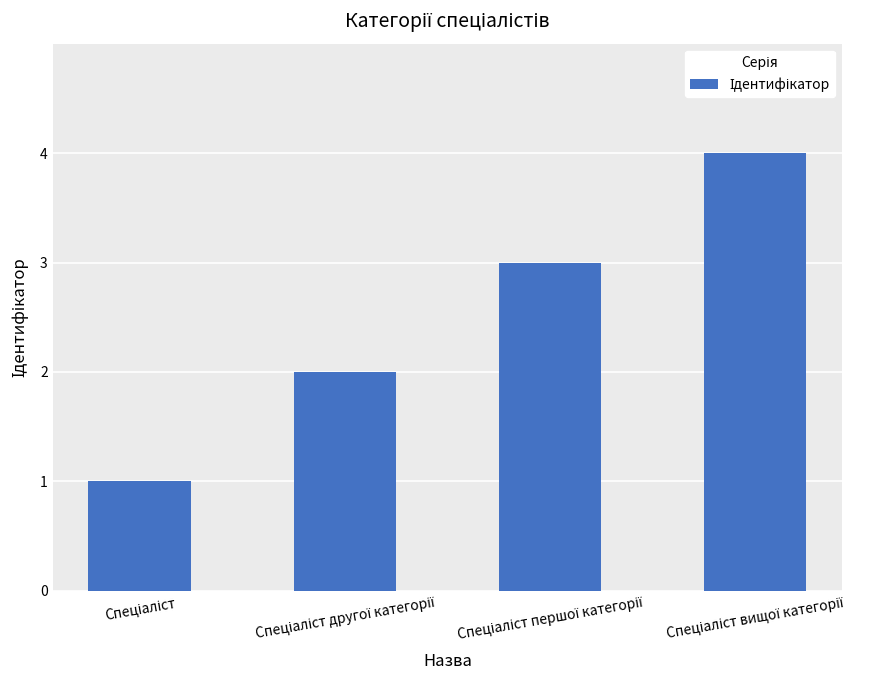

What is the difference between the maximum and minimum values?

3